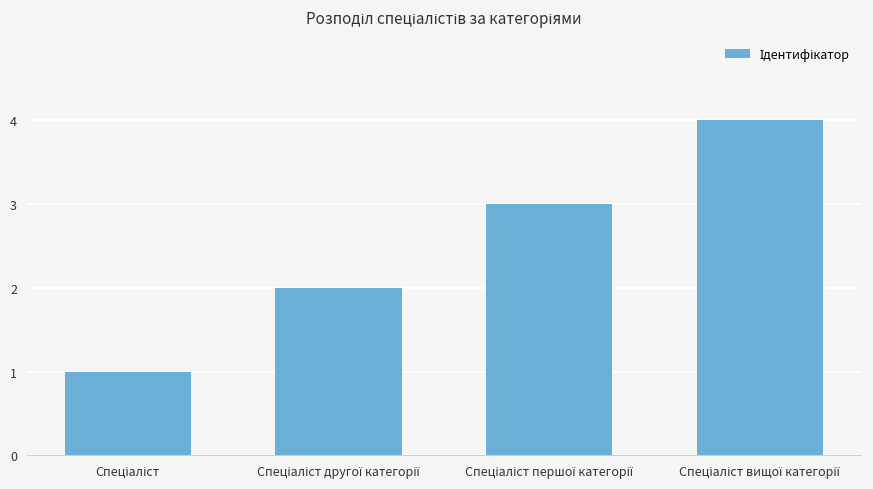

How many bars are there in total?

4